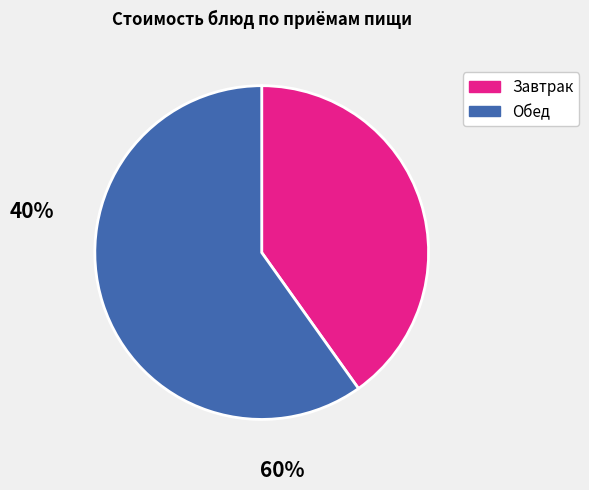

Does any single category account for the majority?

Yes